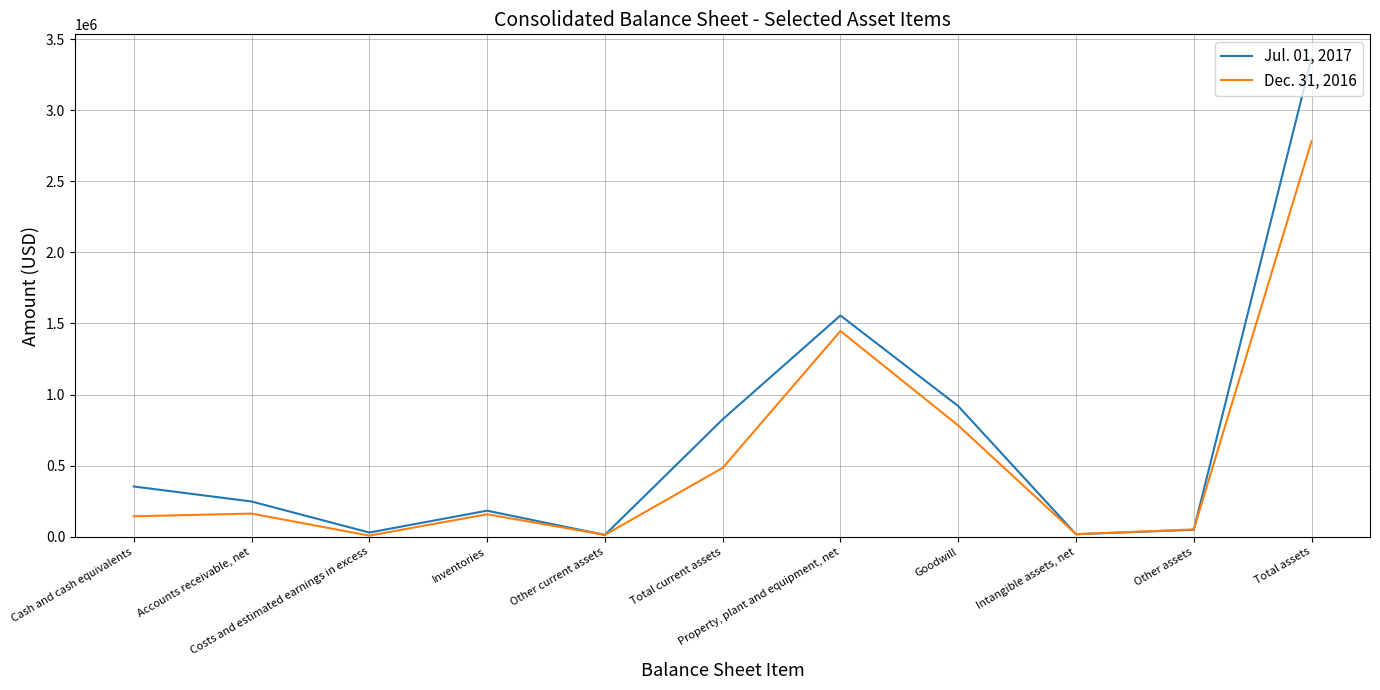

What is the difference between the maximum and minimum values in the Dec. 31, 2016 series?

2774016